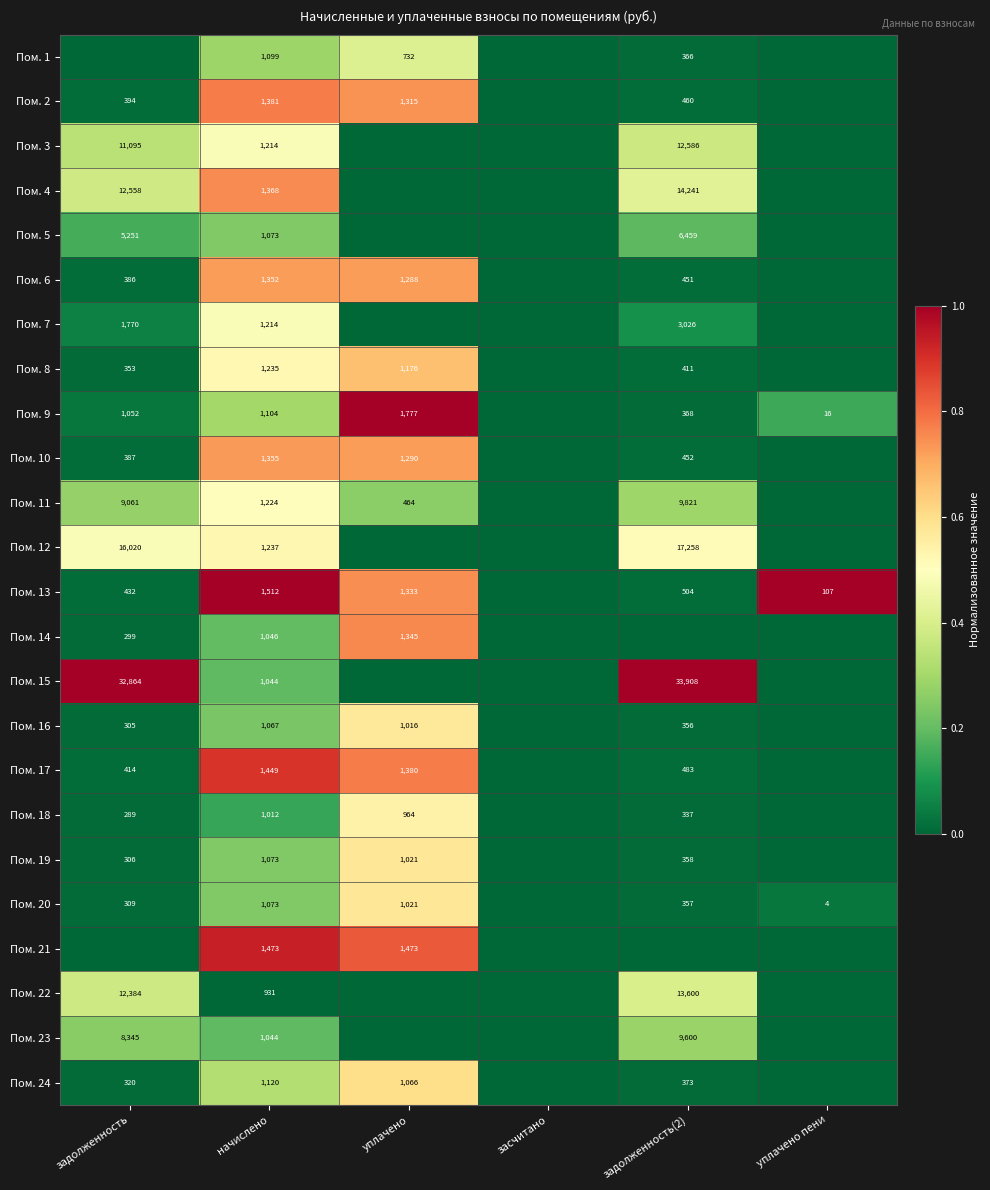

What is the difference between the Пом. 2 values at задолженность(2) and начислено?

921